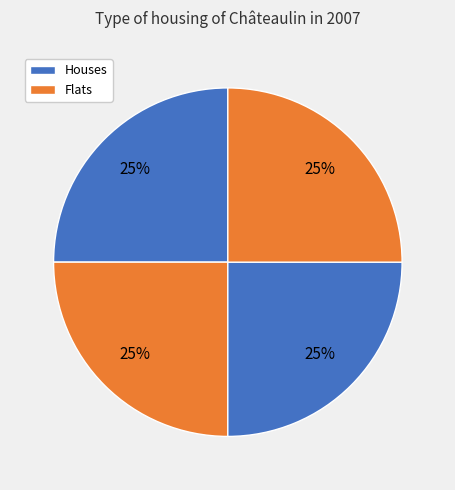

How many slices are in this pie chart?

4